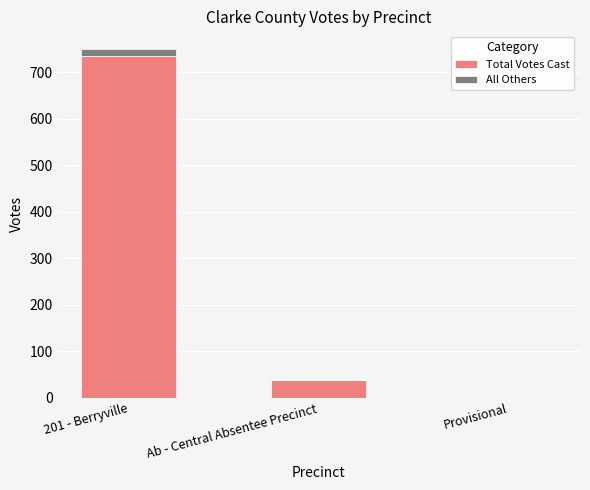

At which category is the sum across all series the highest?

201 - Berryville